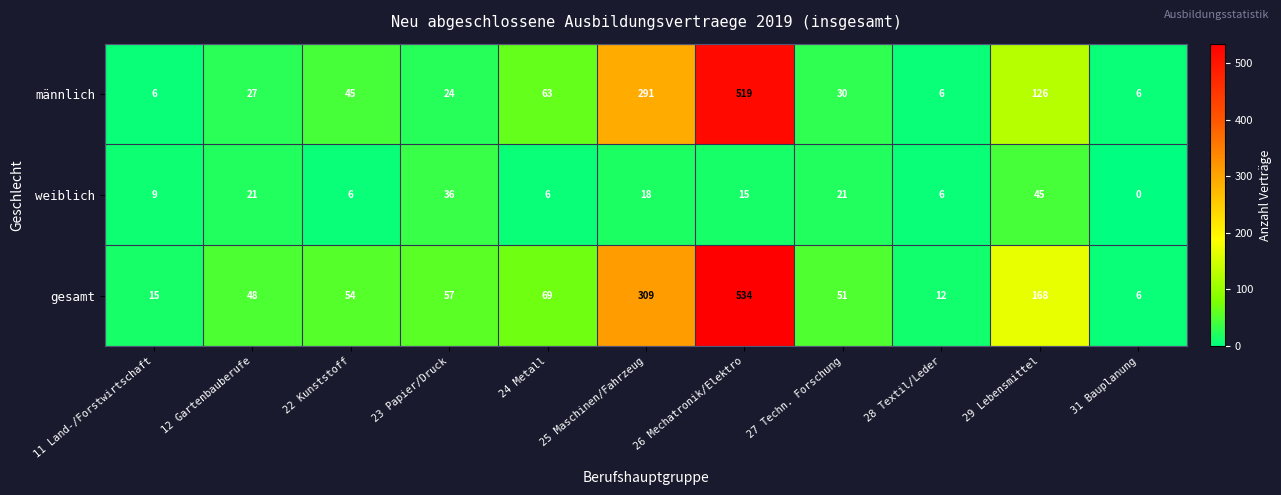

At which category is the sum across all series the highest?

26 Mechatronik/Elektro